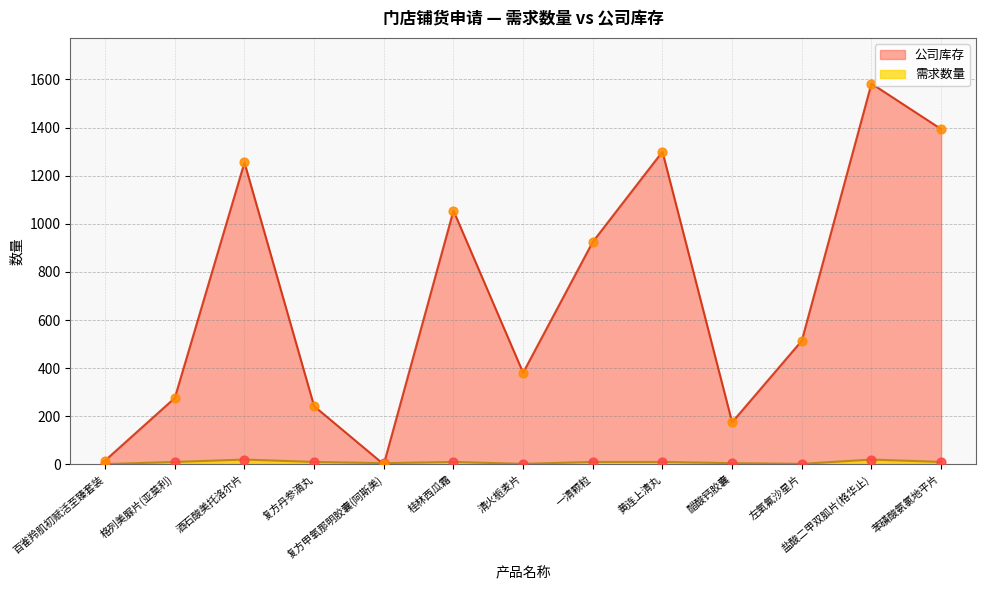

Which series has the largest total across all categories?

公司库存